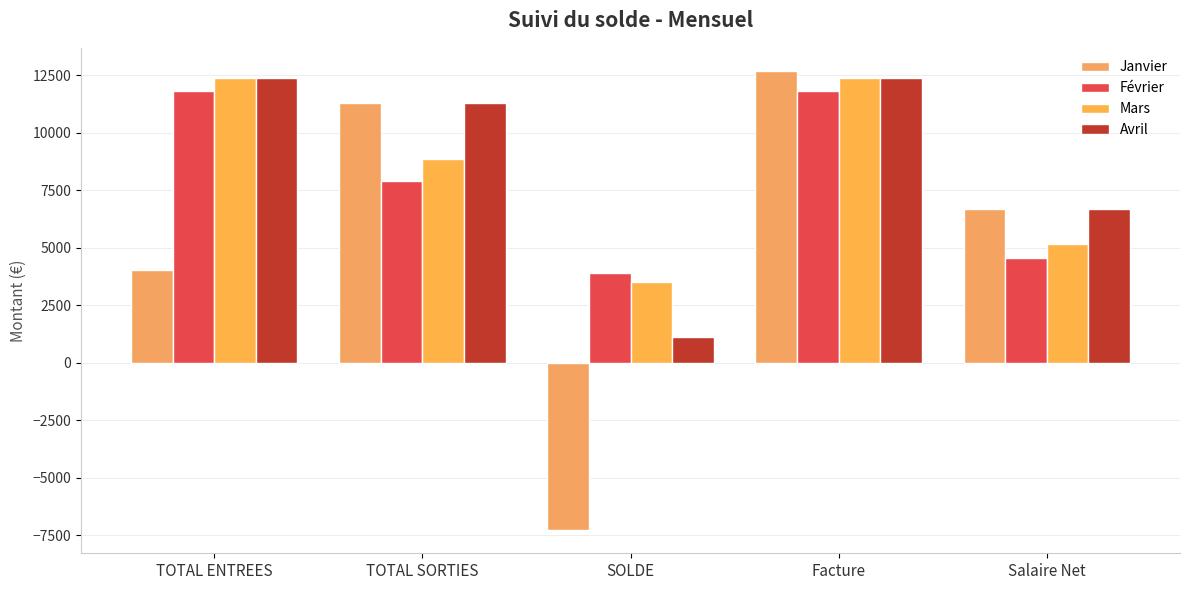

What is the sum of the Avril values at SOLDE and TOTAL SORTIES?

12386.4